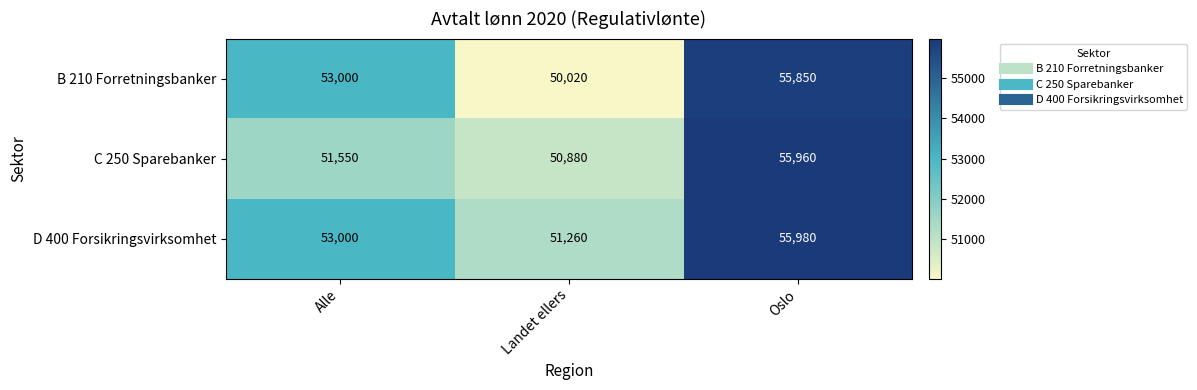

Rank the series by their maximum value, from highest to lowest.

D 400 Forsikringsvirksomhet, C 250 Sparebanker, B 210 Forretningsbanker